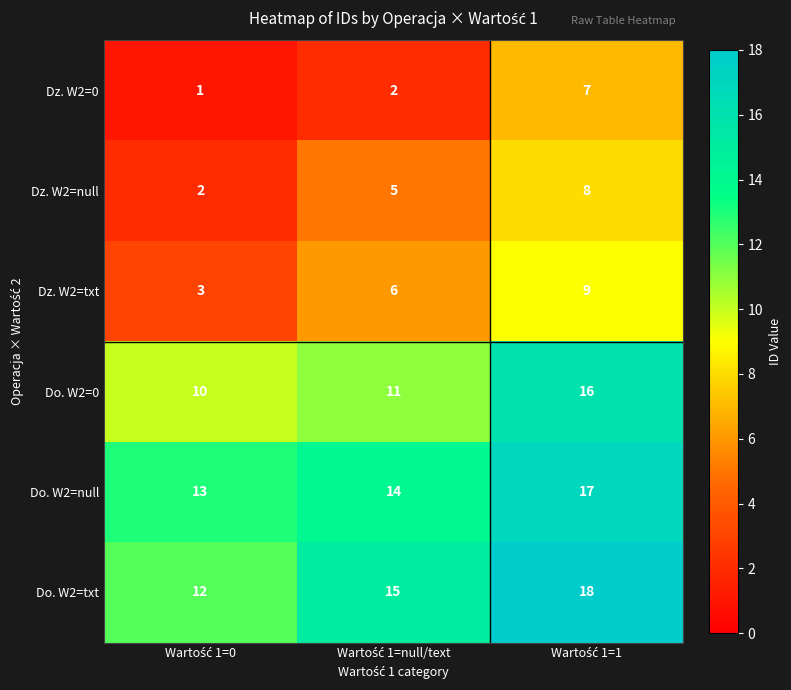

What is the average value of the Dz. W2=txt series?

6